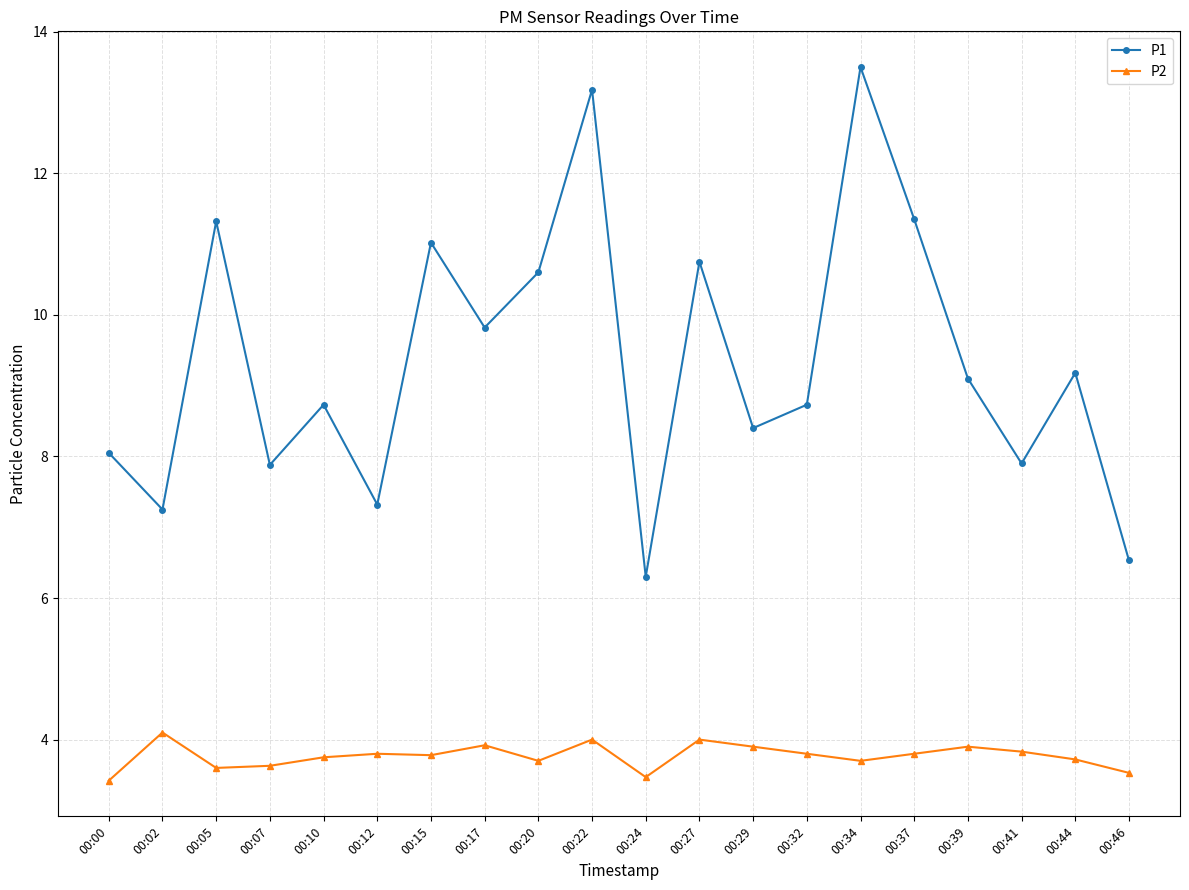

What is the highest value of the P1 series?

13.5